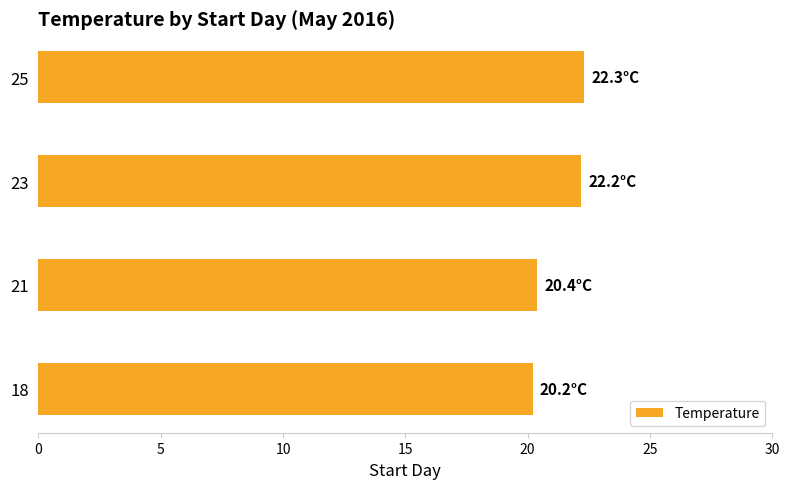

What is the minimum value shown in the chart?

20.2